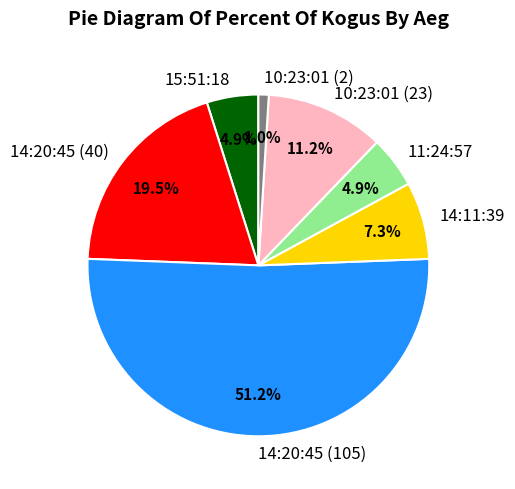

Which slice is the smallest?

10:23:01 (2)